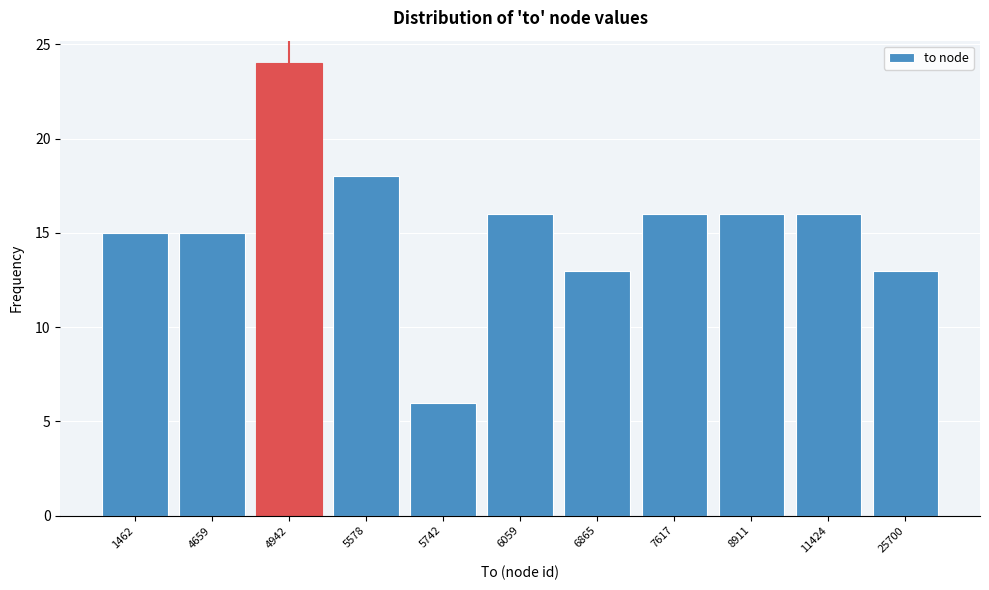

Reading right to left, what are all the values shown in this chart?

13	16	16	16	13	16	6	18	24	15	15